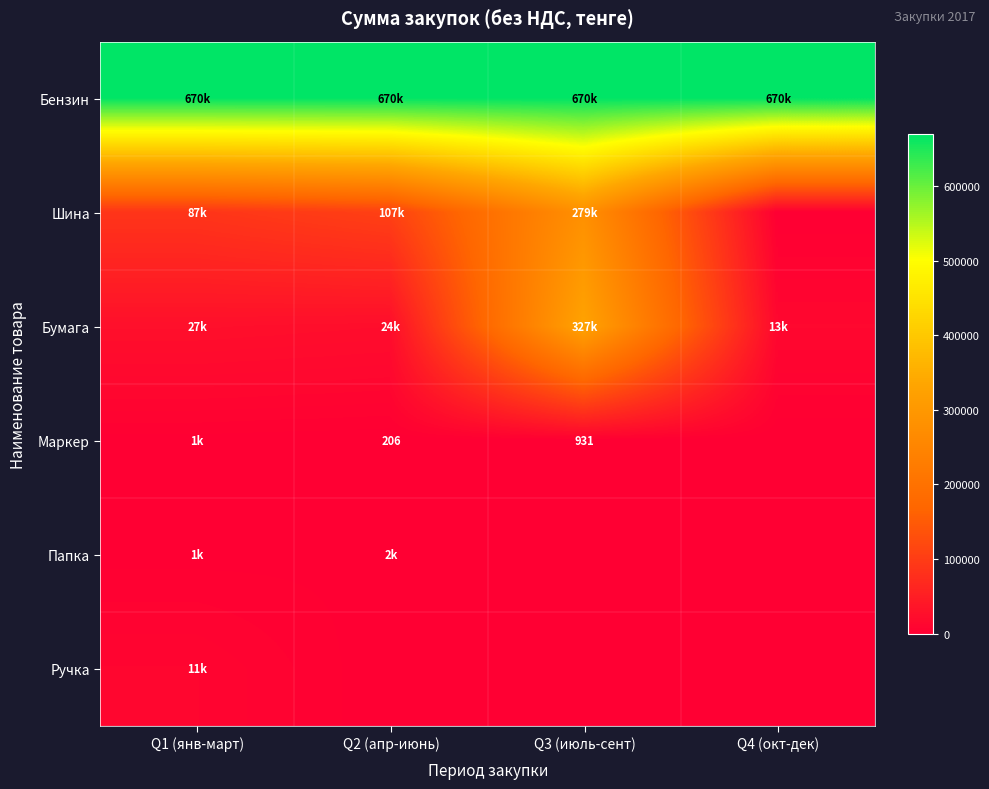

What is the difference between the maximum and minimum values in the Ручка series?

10646.0